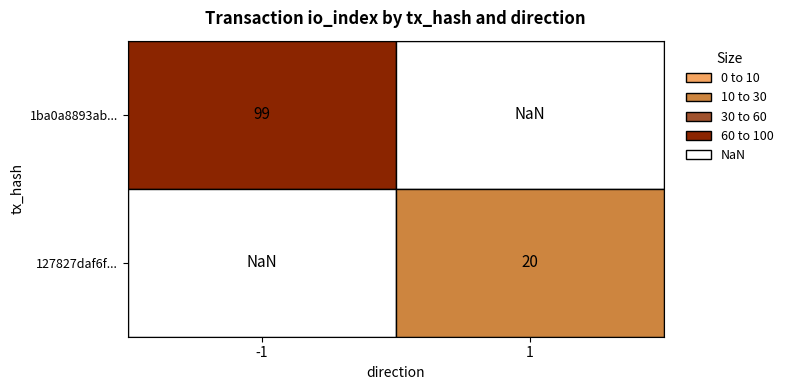

Reading left to right, list all the values displayed in this chart.

1ba0a8893ab2eabf5a66caa775ea56e23848617: -1	99
127827daf6fa5b90677626983445f91897fcbb0: 1	20